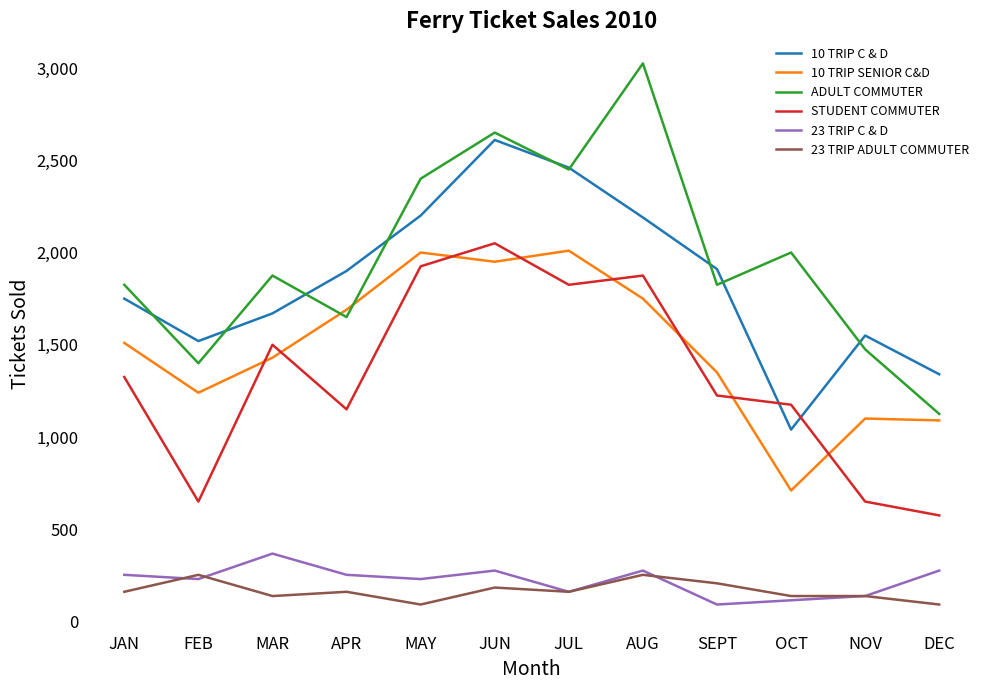

Which series has the largest total across all categories?

ADULT COMMUTER